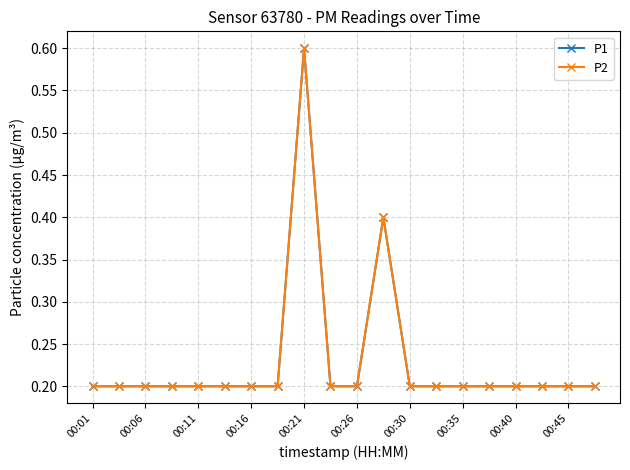

Which series has the largest total across all categories?

P1